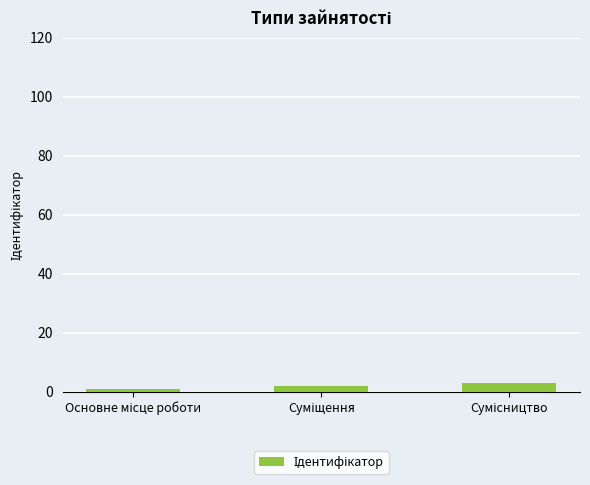

What is the greatest value displayed?

3